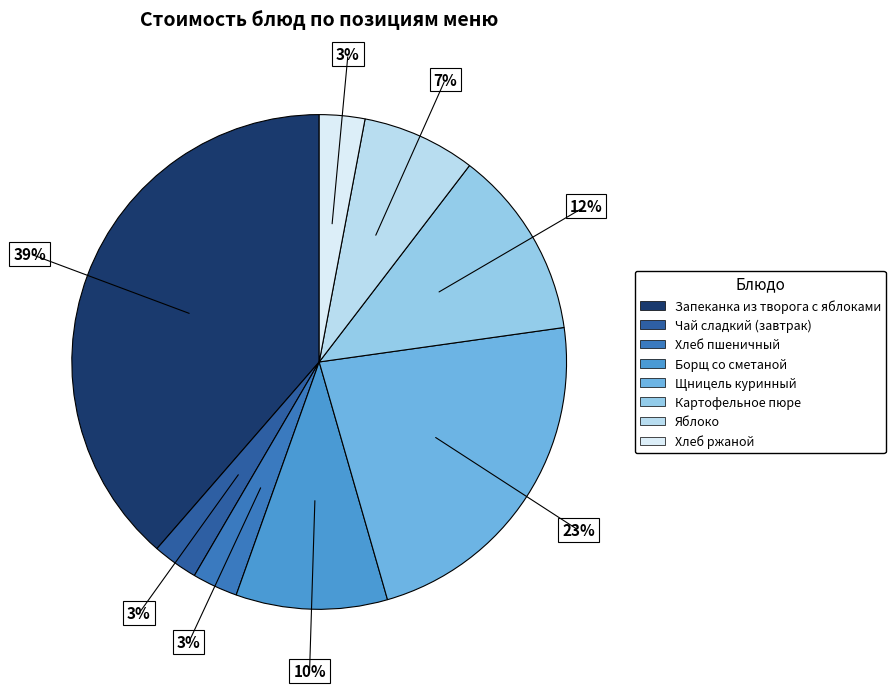

Do Чай сладкий (завтрак) and Картофельное пюре together represent more than half of the pie?

No